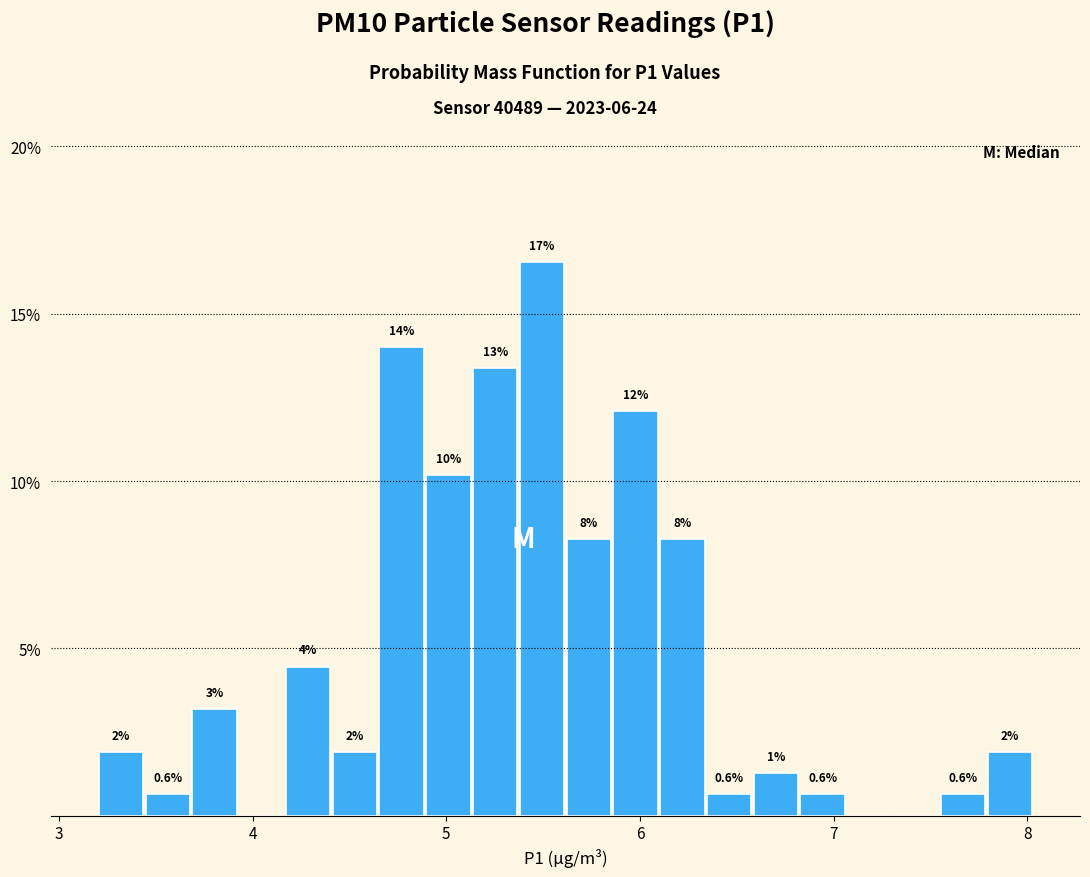

Read against the x-axis, roughly where is the centre of the tallest bar?

5.5